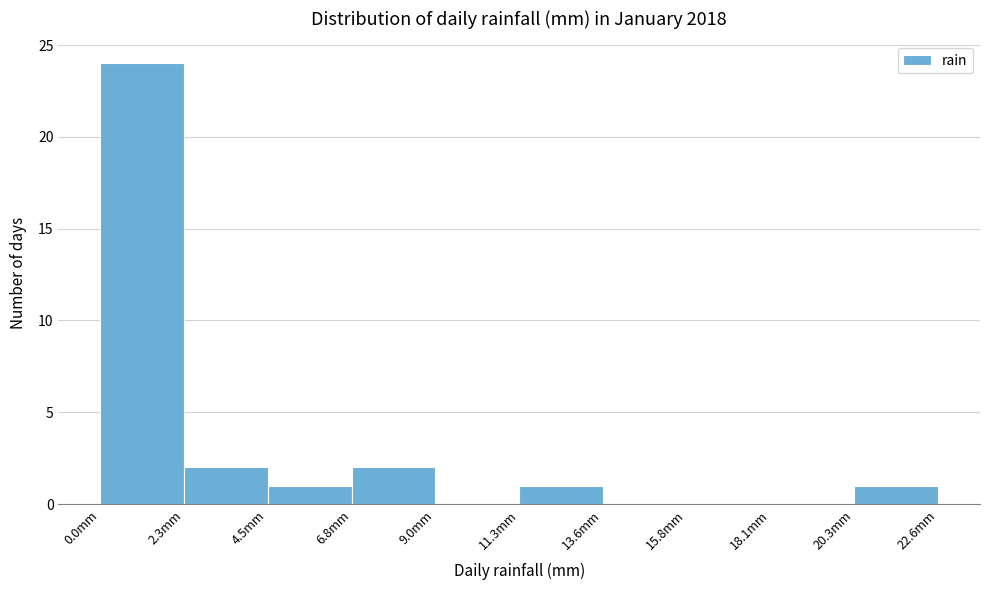

Which range on the x-axis has the tallest bar?

0.0 to 2.5